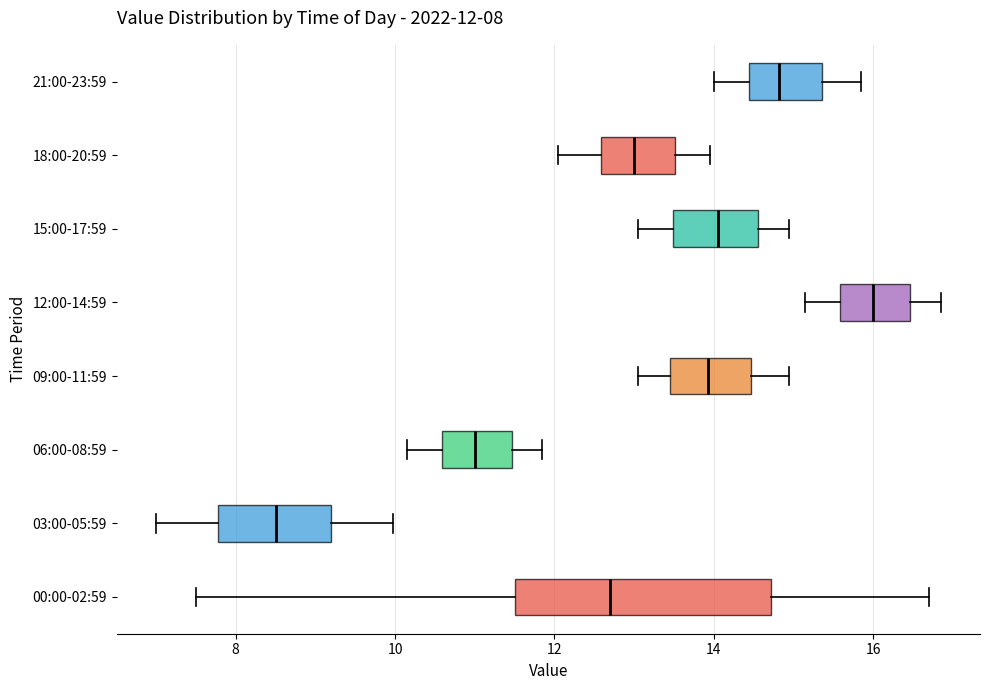

Comparing the boxes themselves (not the whiskers), which one is the widest?

00:00-02:59